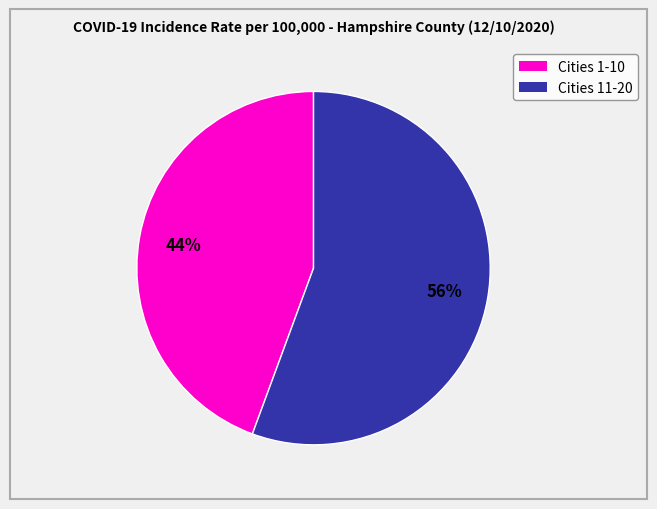

Is there any slice that represents more than half of the pie?

Yes